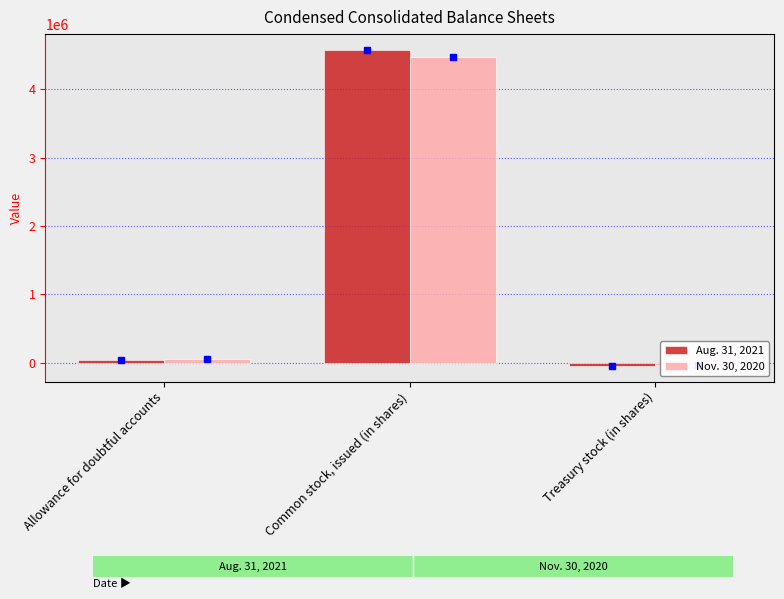

What is the maximum value shown in the chart?

4578504